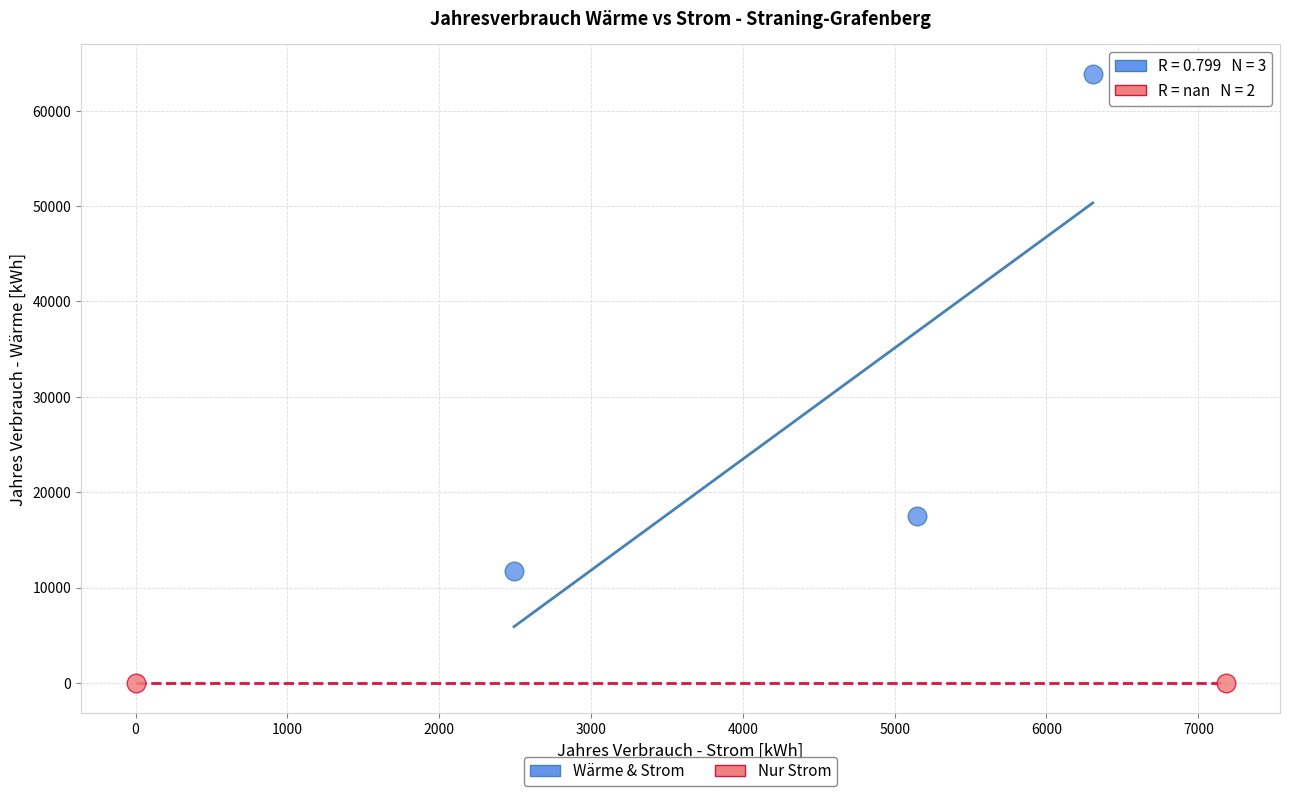

Which series reaches the minimum Y coordinate?

Nur Strom